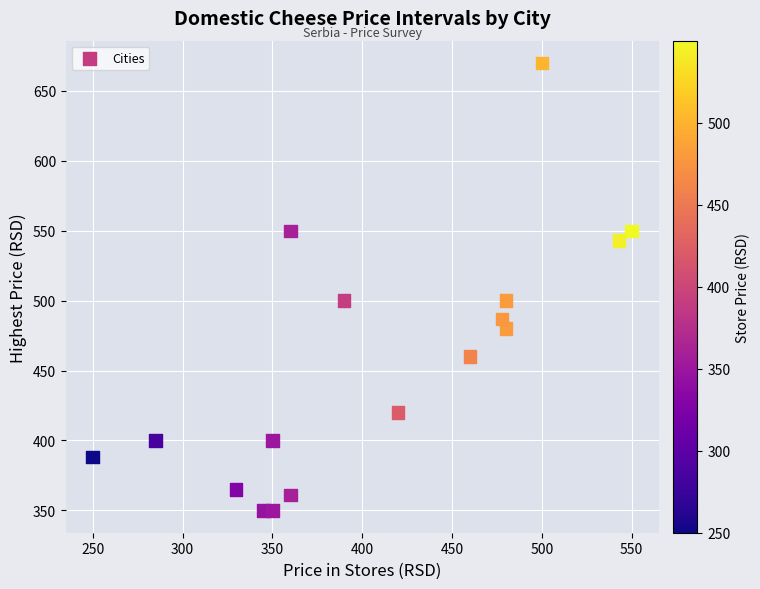

What is the range of Y values (max minus min)?

320.0